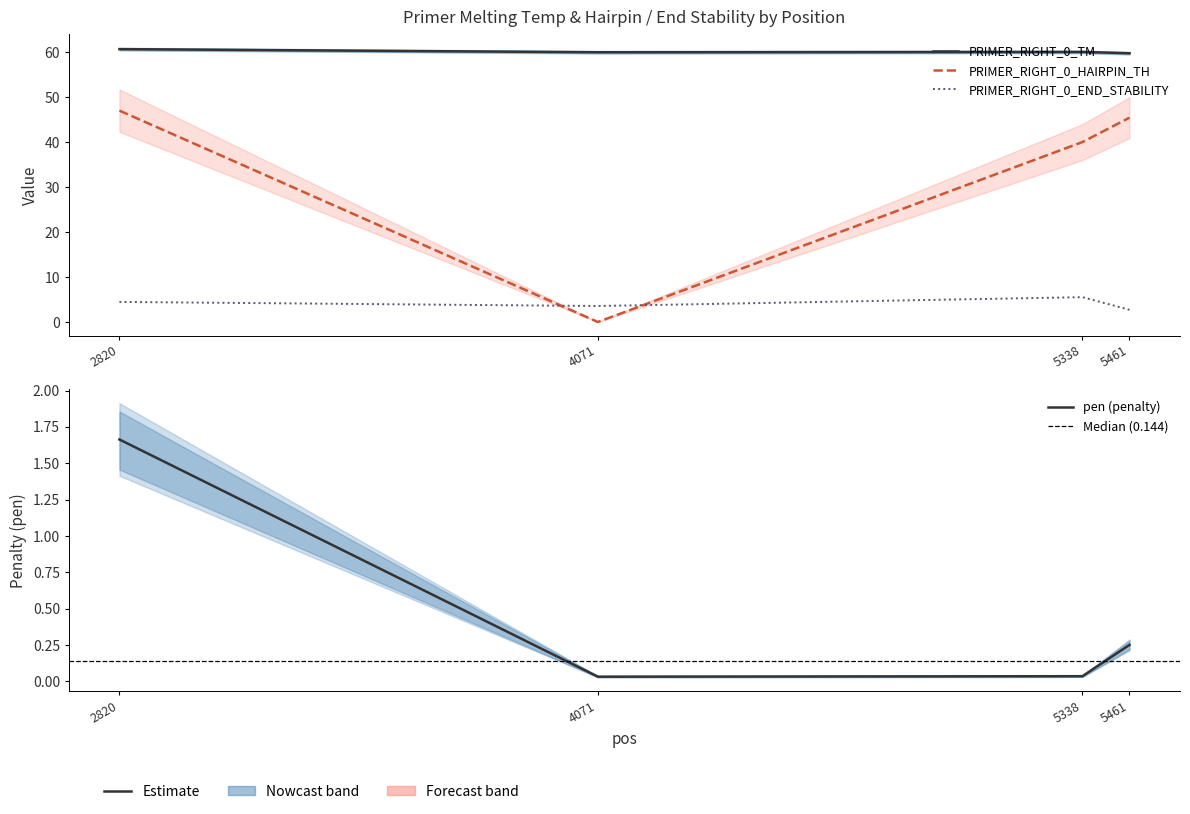

List the series in order of their peak value, lowest first.

pen, PRIMER_RIGHT_0_END_STABILITY, PRIMER_RIGHT_0_HAIRPIN_TH, PRIMER_RIGHT_0_TM